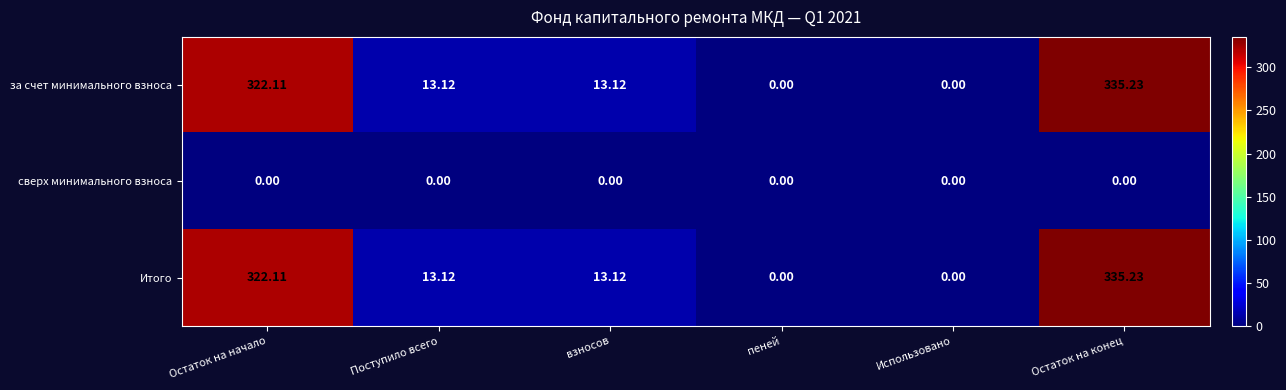

Where does the за счет минимального взноса series first go above 13?

Остаток на начало